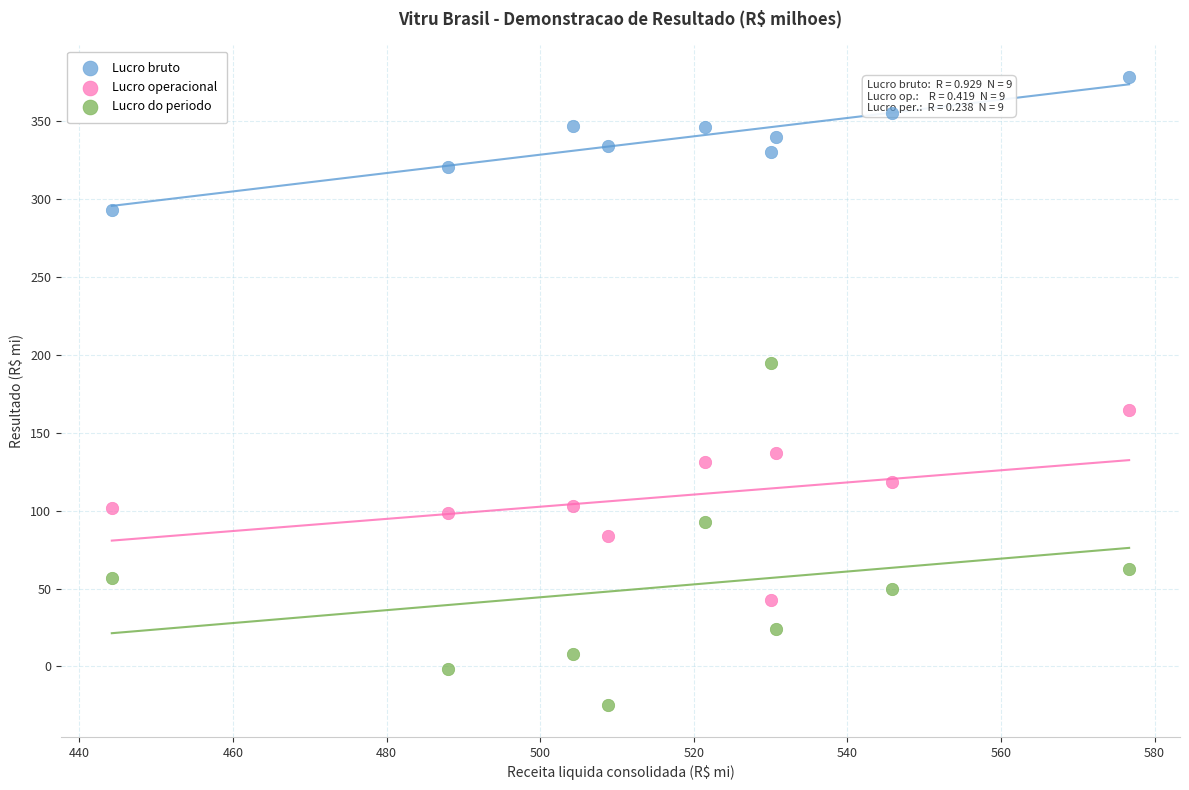

Across all series, what Y value is closest to 176?

164.4